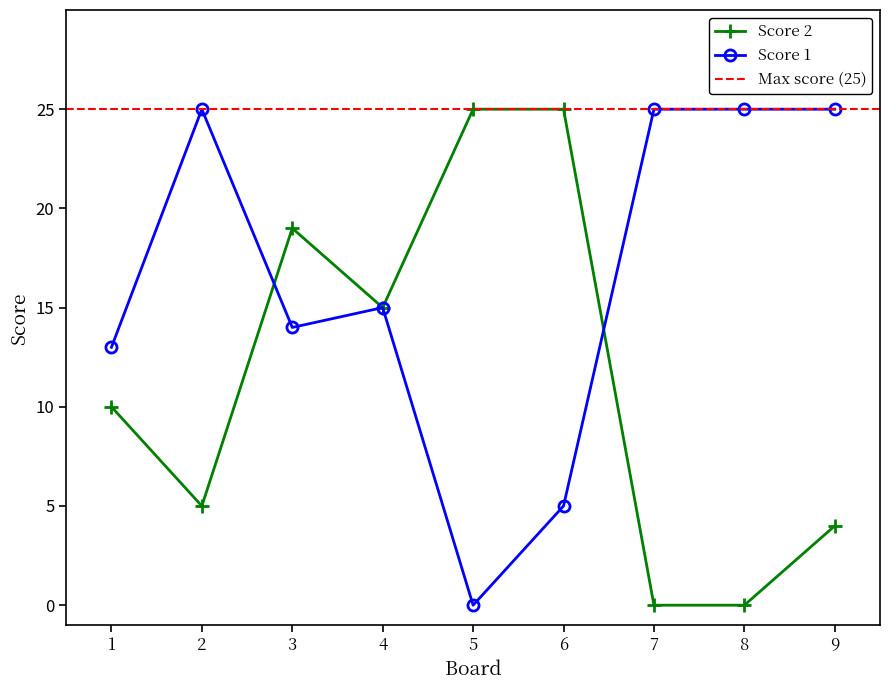

Which series has the widest spread of values?

Score 1